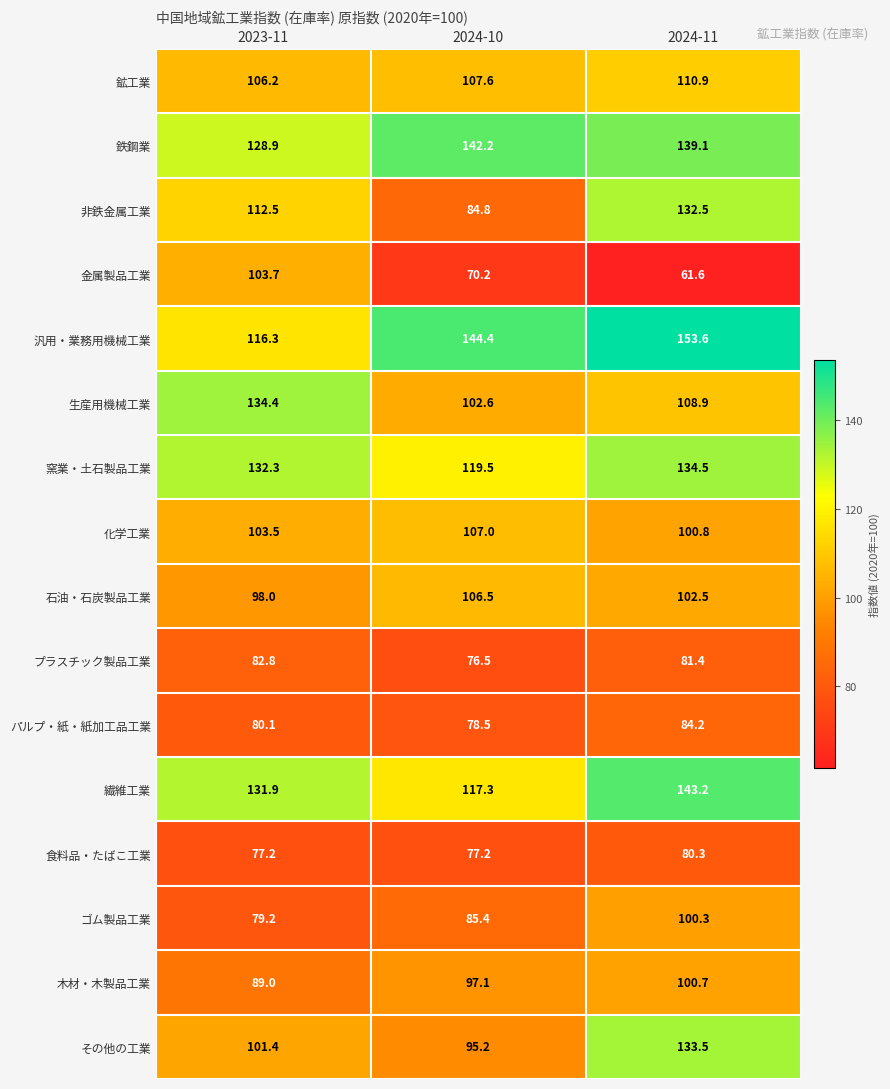

Where is 石油・石炭製品工業 nearest to the value 102?

2024-11